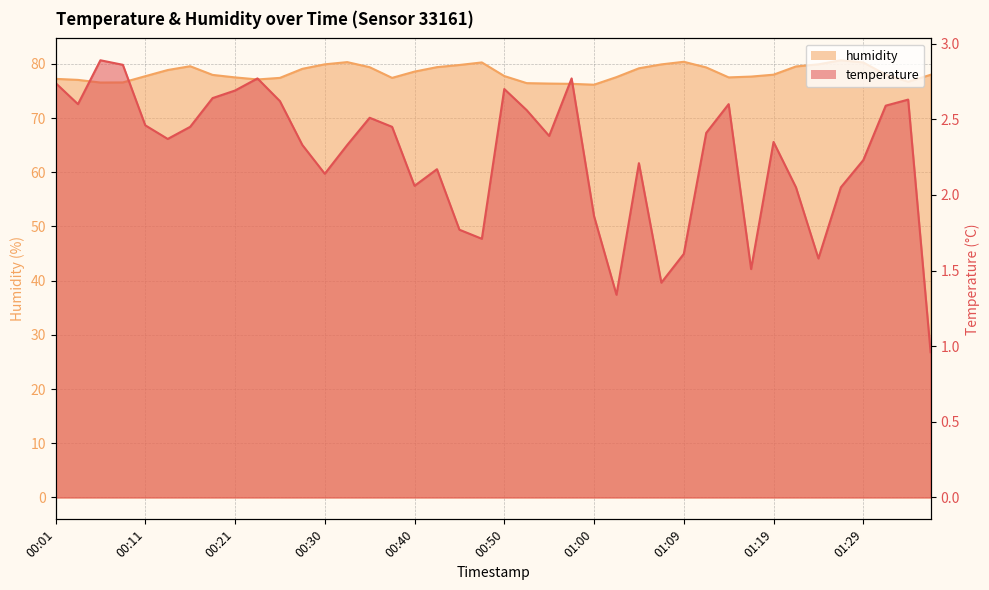

True or false: humidity and temperature intersect in this chart.

False